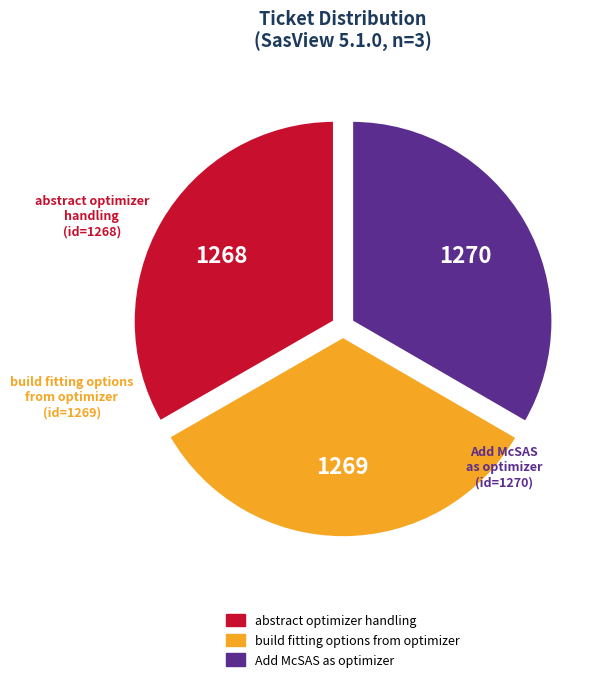

Do Add McSAS as optimizer and abstract optimizer handling together represent more than half of the pie?

Yes